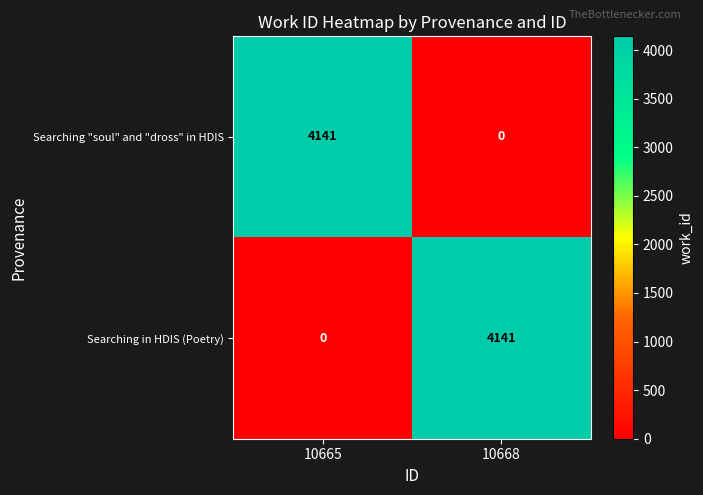

Rank the categories by Searching "soul" and "dross" in HDIS value from highest to lowest.

10665, 10668